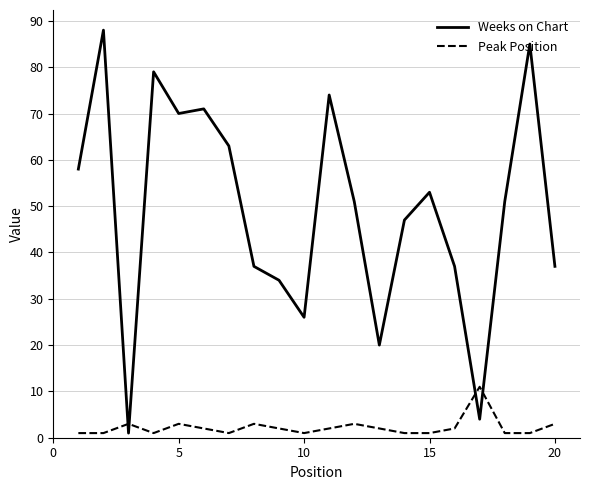

What is the highest value of the Weeks on Chart series?

88